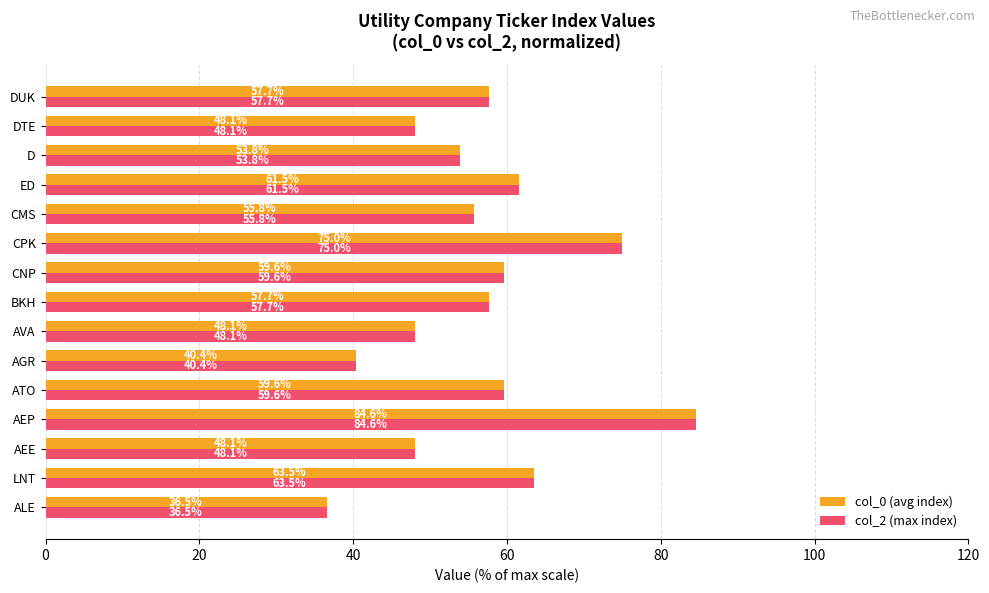

At how many categories does at least one series exceed 48?

13